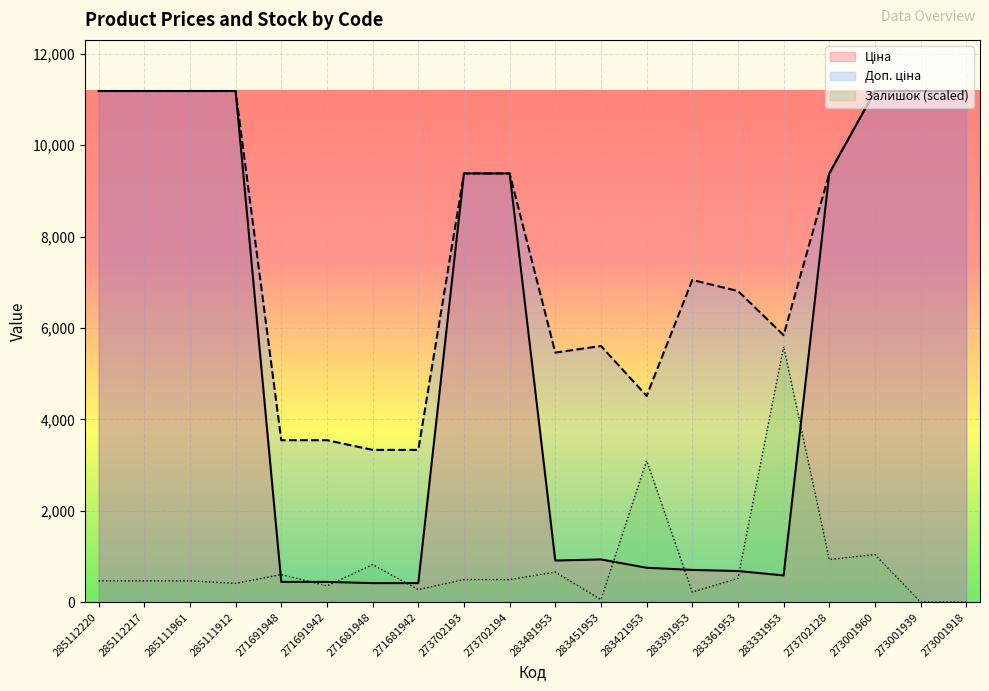

How many lines are shown in the chart?

3